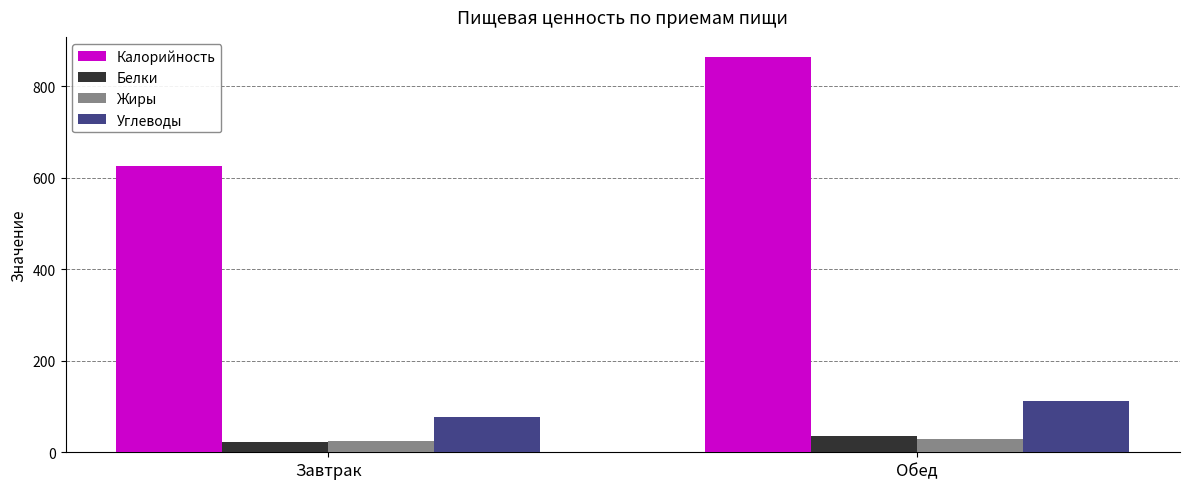

What is the sum of the Калорийность values at Завтрак and Обед?

1490.9